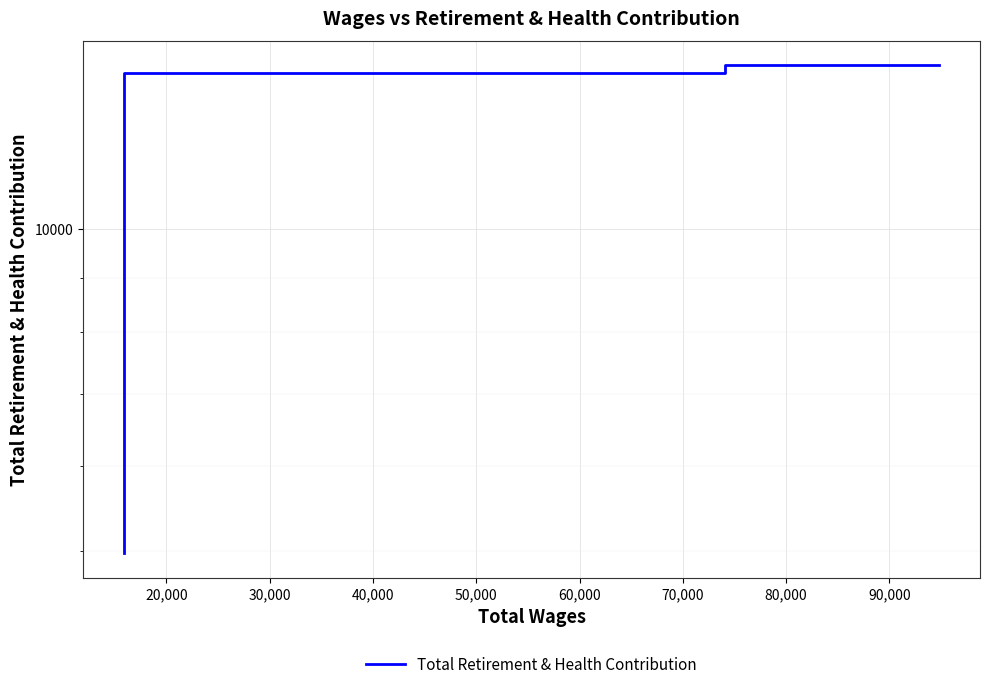

What is the greatest value displayed?

14211